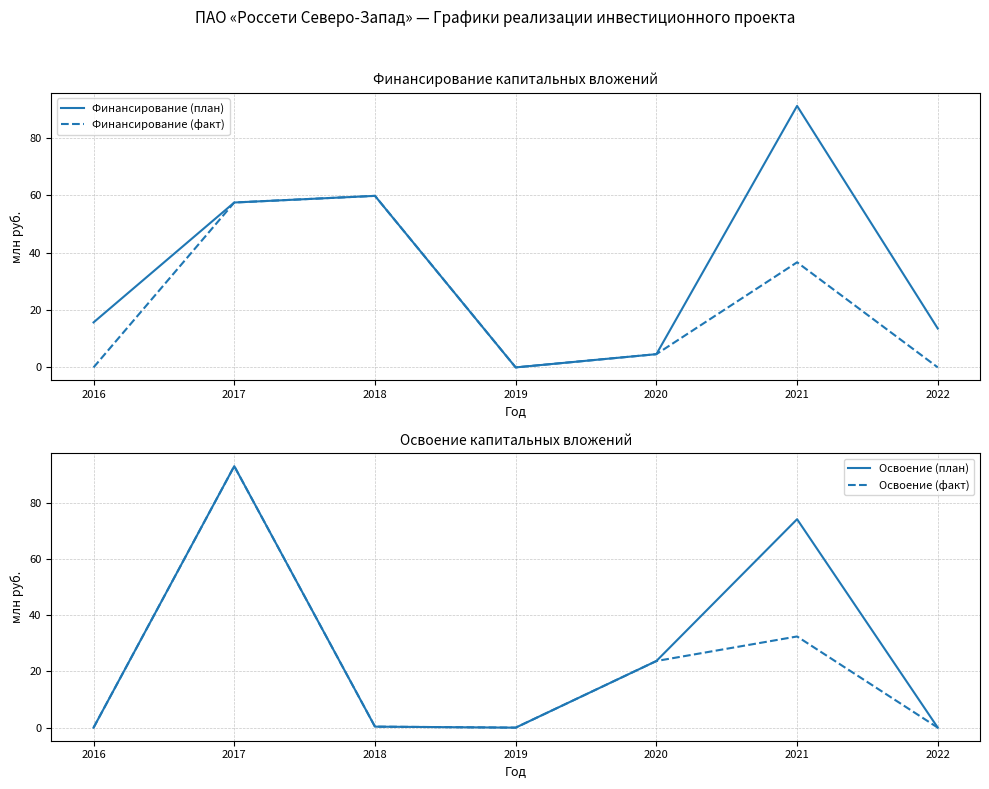

Is this an area chart (filled region under the line)?

No